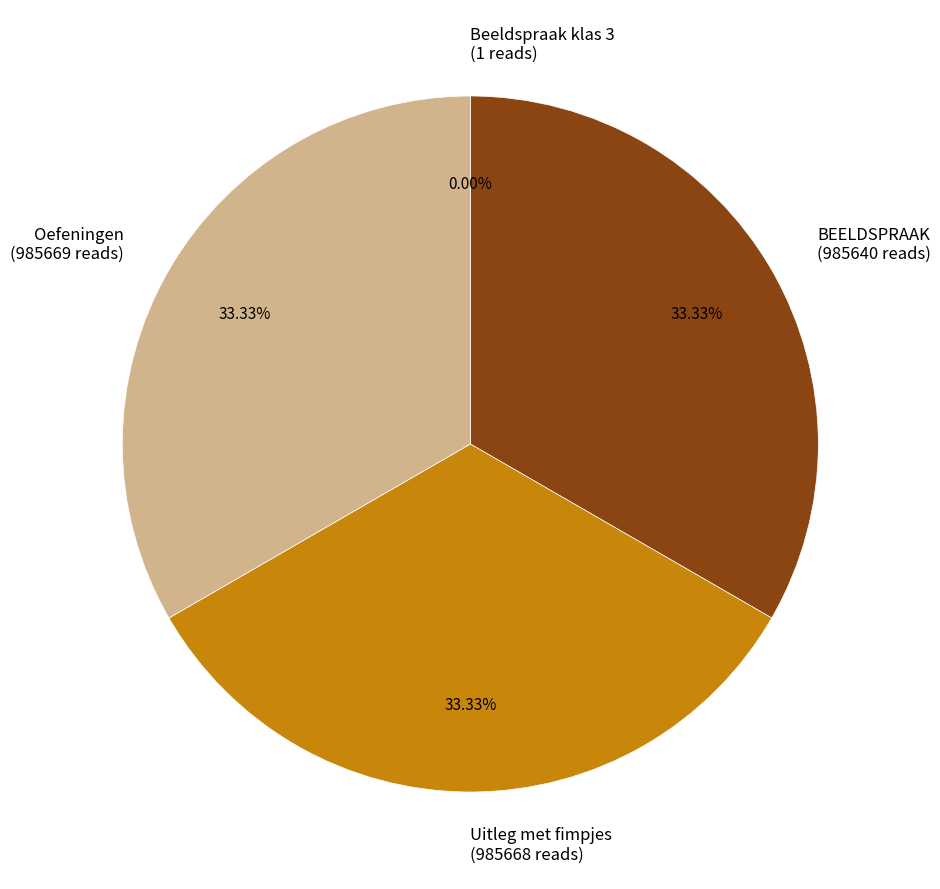

Does any single category account for the majority?

No